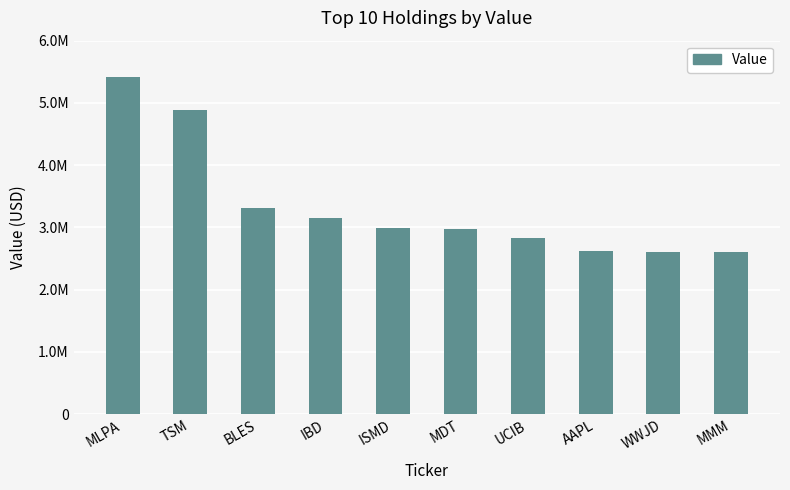

Does the chart contain any negative values?

No